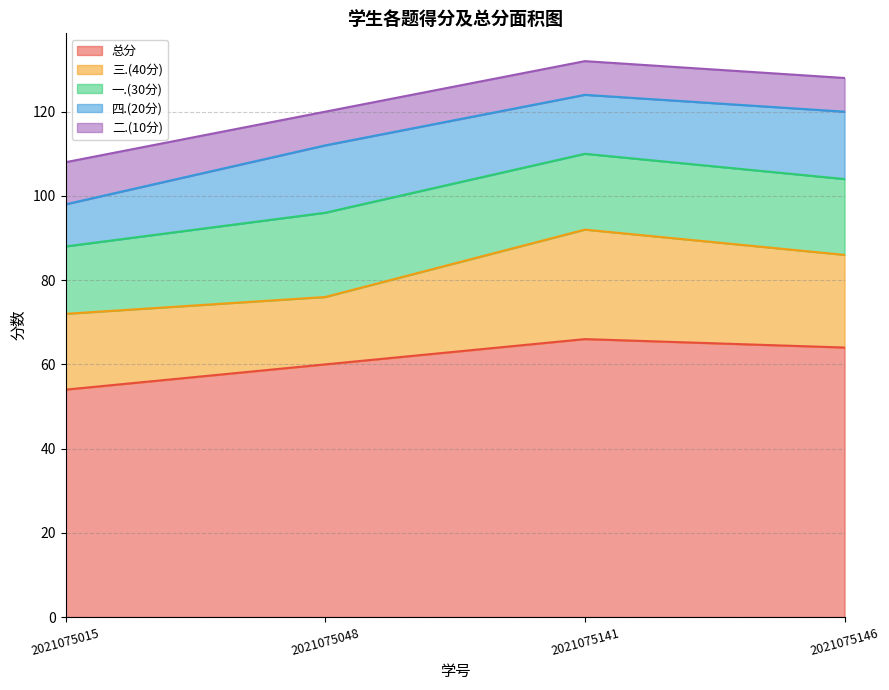

What is the value of the 总分 point at the 2nd from the left?

60